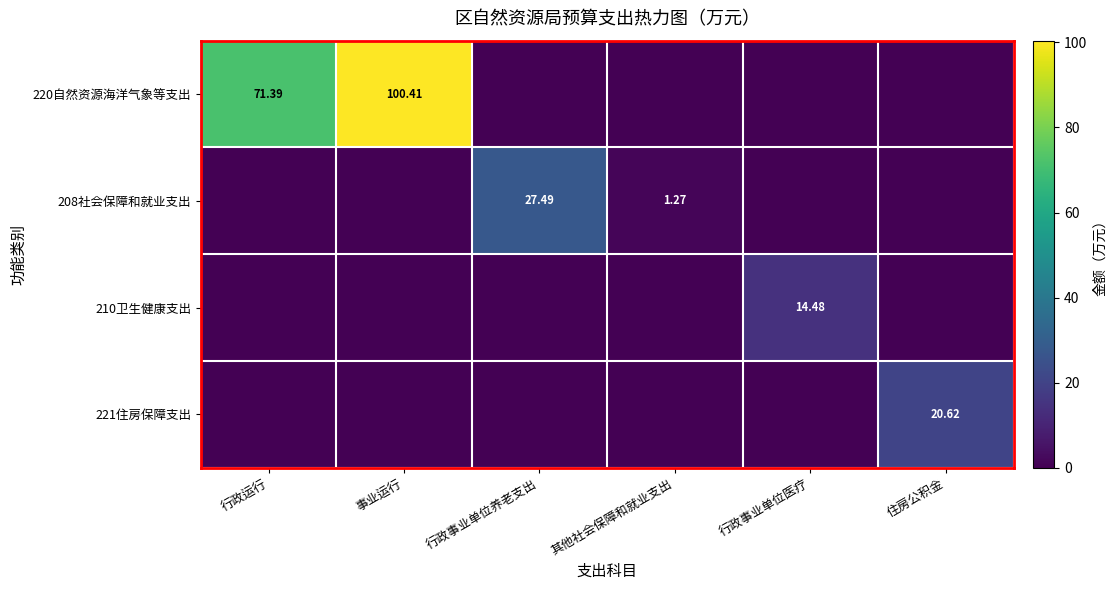

How many series are shown in this chart?

4